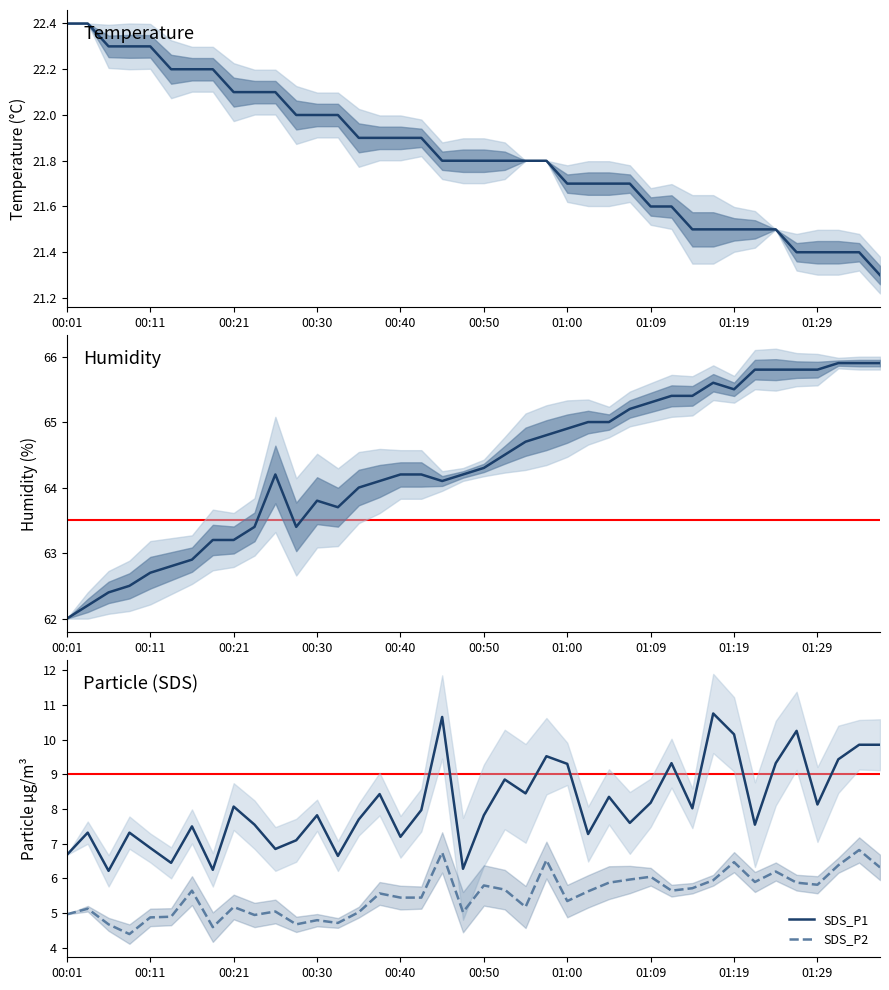

What is the highest value of the SDS_P2 series?

6.8